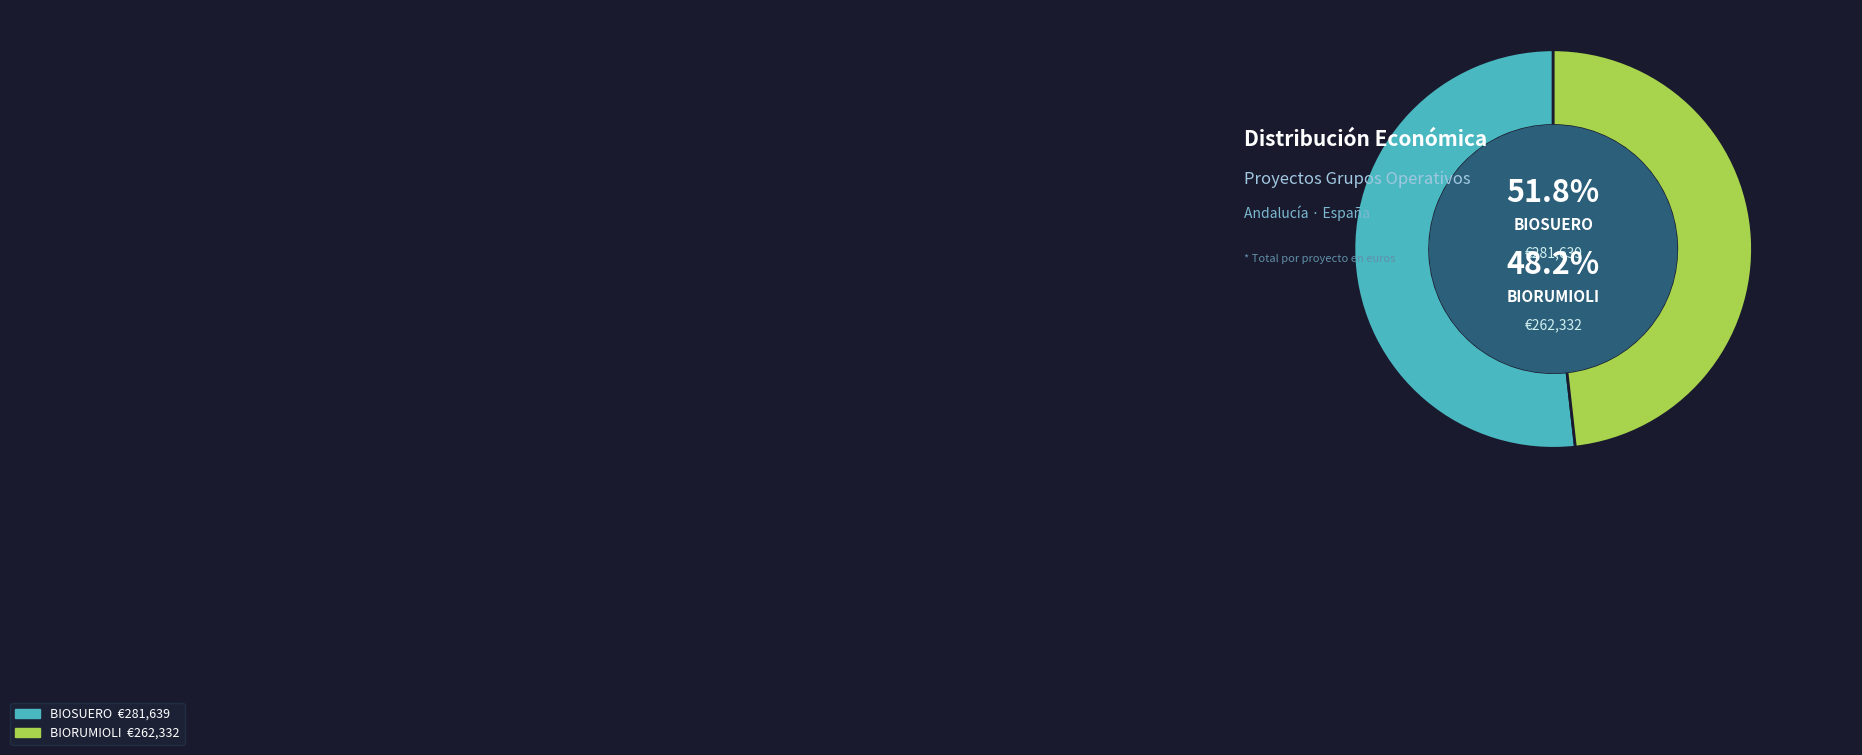

Which has a higher value, BIOSUERO or BIORUMIOLI?

BIOSUERO